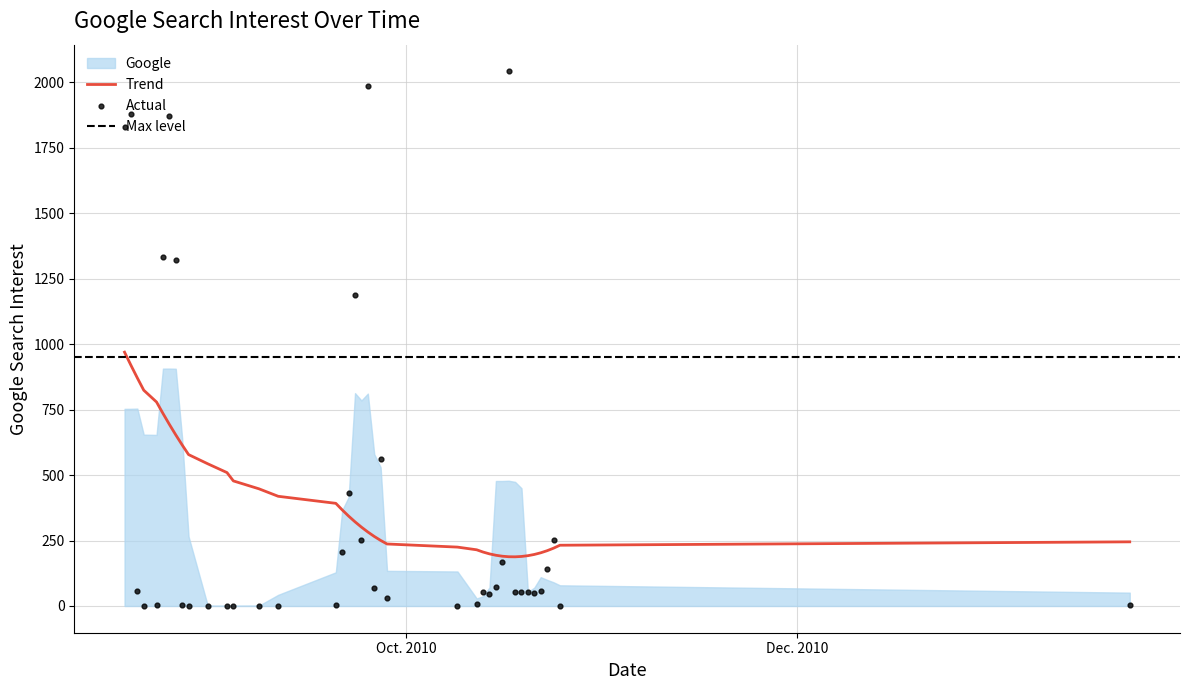

Approximately how many times larger is the value at 2010-08-19 compared to 2010-08-31?

1877.0